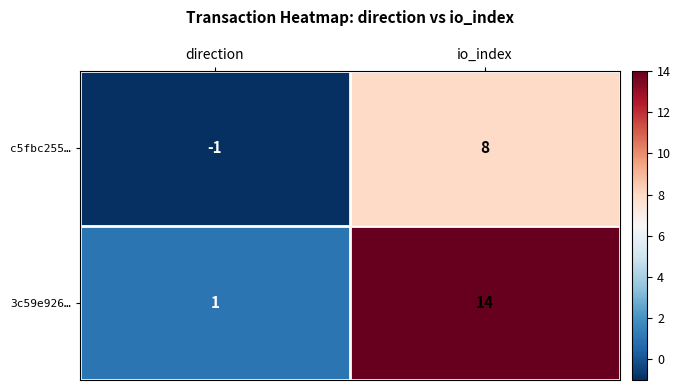

The c5fbc255… series shows 8 at io_index. True or false?

True